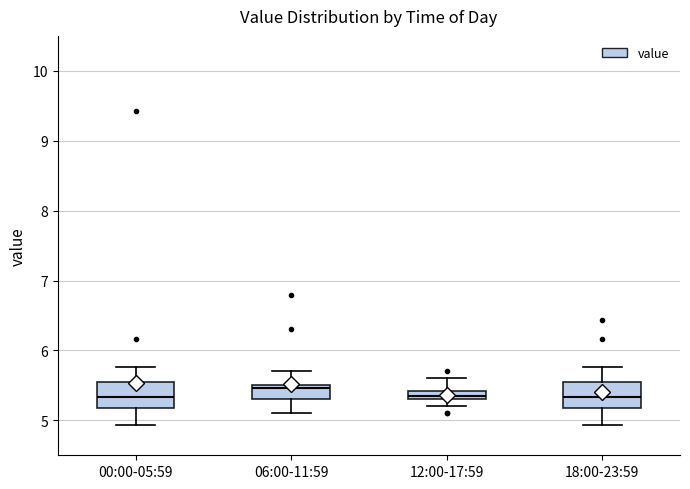

Where is the upper edge of the box for 06:00-11:59 on the y-axis? The values are not printed on the chart, so give them approximately, as read against the axis.

5.5